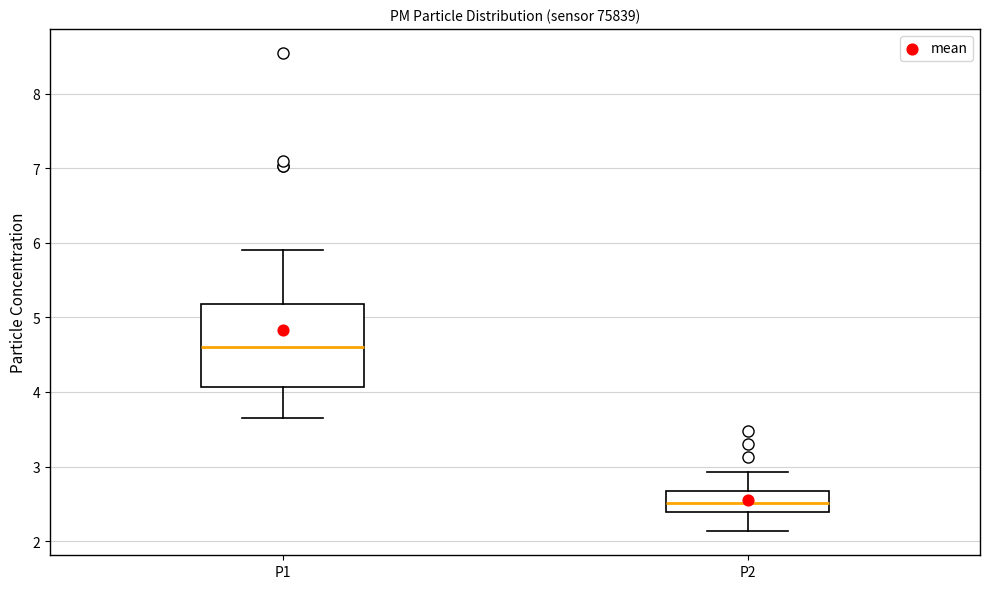

Reading left to right, read every box against the y-axis: the position of its median line, the range the box covers, and the ends of its whiskers. The values are not printed on the chart, so give them approximately, as read against the axis.

P1: median 4.6, box 4.1 to 5.2, whiskers 3.7 to 5.9
P2: median 2.5, box 2.4 to 2.7, whiskers 2.1 to 2.9